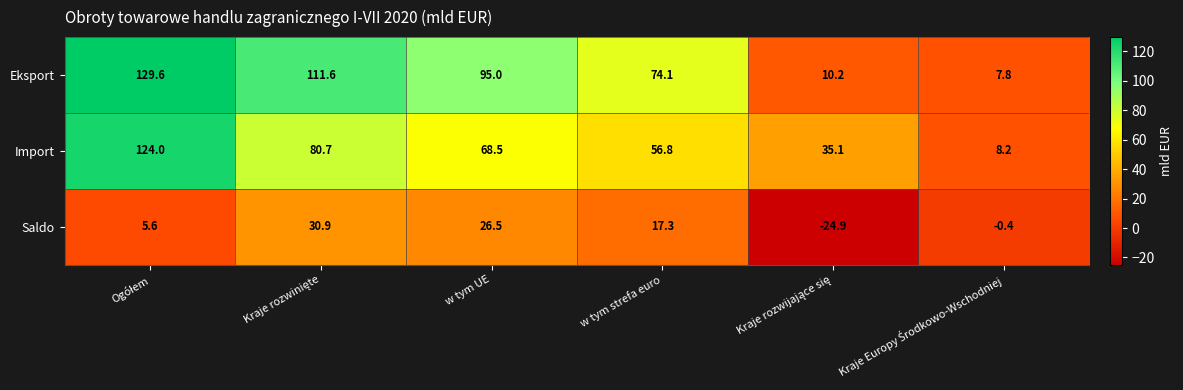

Which series has the largest range (max minus min)?

Eksport